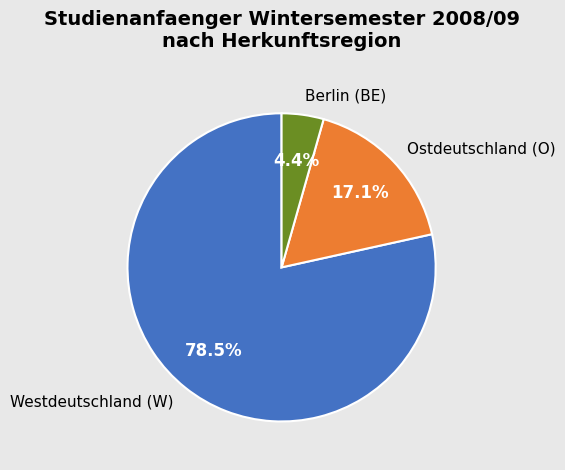

Approximately how many times larger is the value at Westdeutschland (W) compared to Ostdeutschland (O)?

4.6